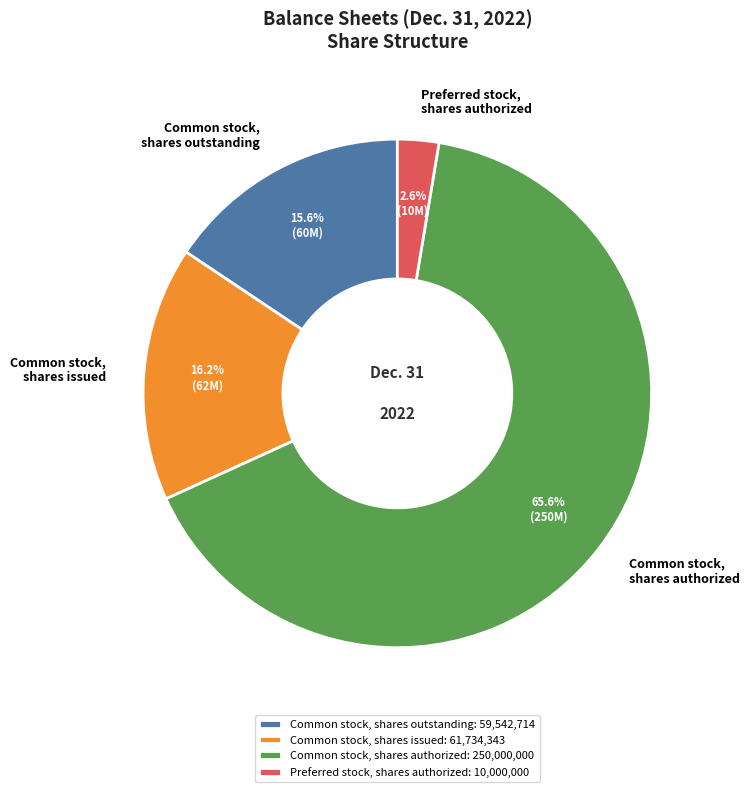

Combined, do Preferred stock, shares authorized and Common stock, shares outstanding account for over 50%?

No